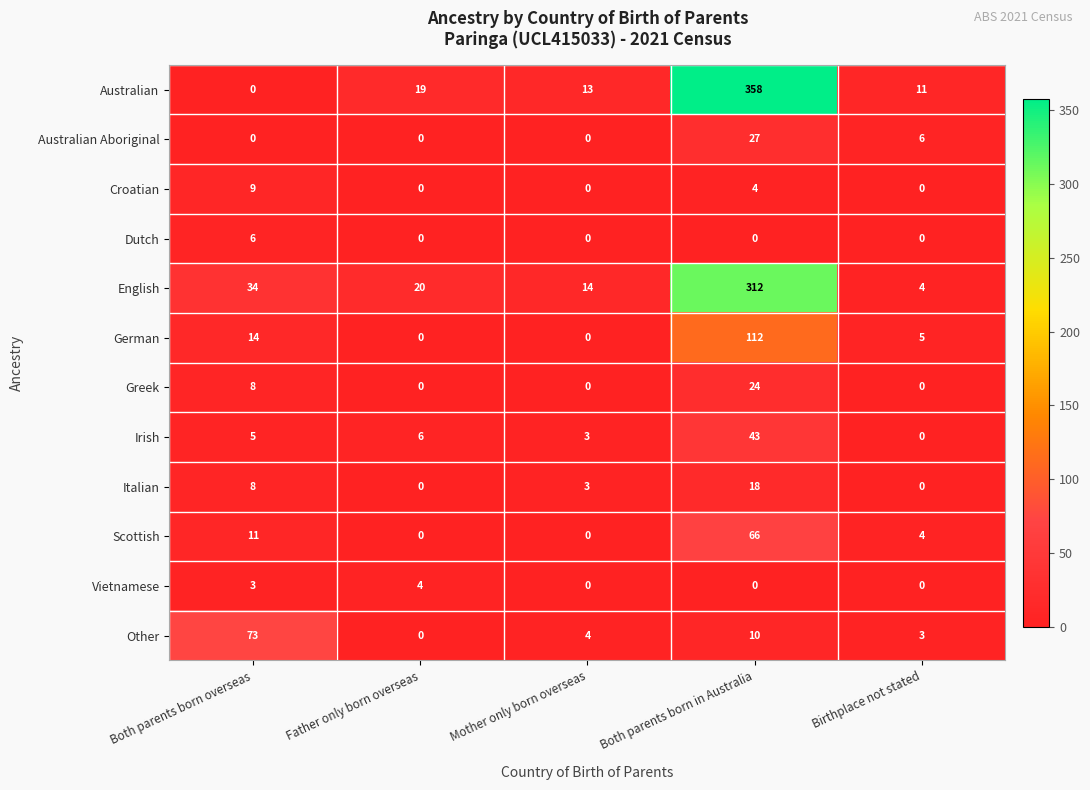

What is the difference between the highest and lowest values at Father only born overseas?

20